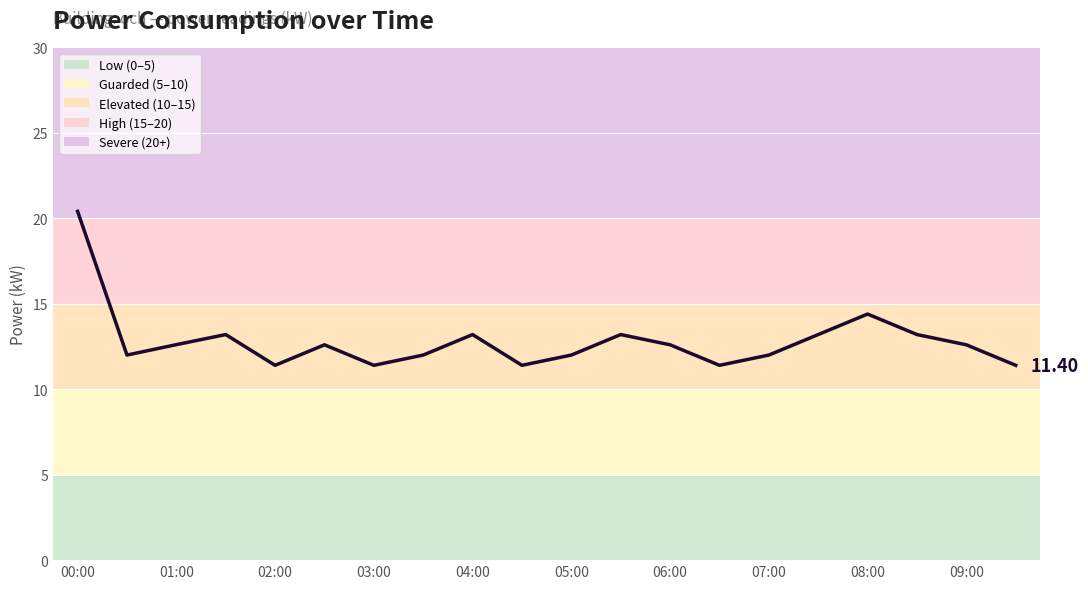

True or false: there are more than 2 points higher than both neighbors.

True